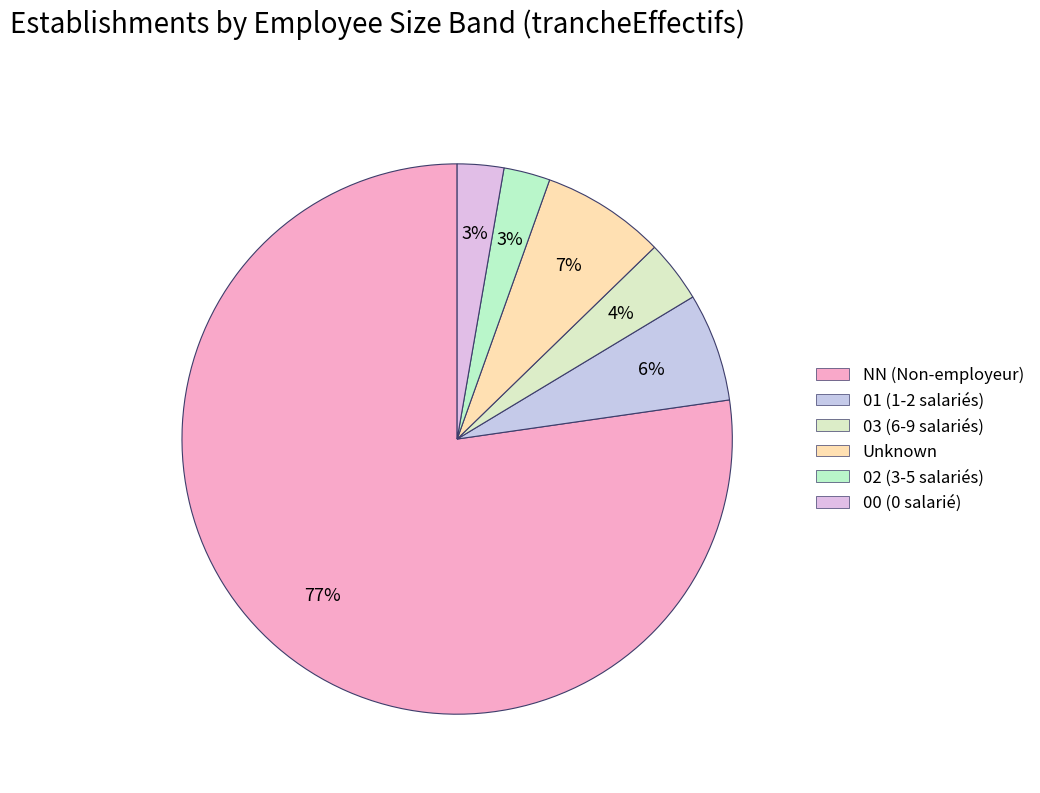

Which slice is the smallest?

02